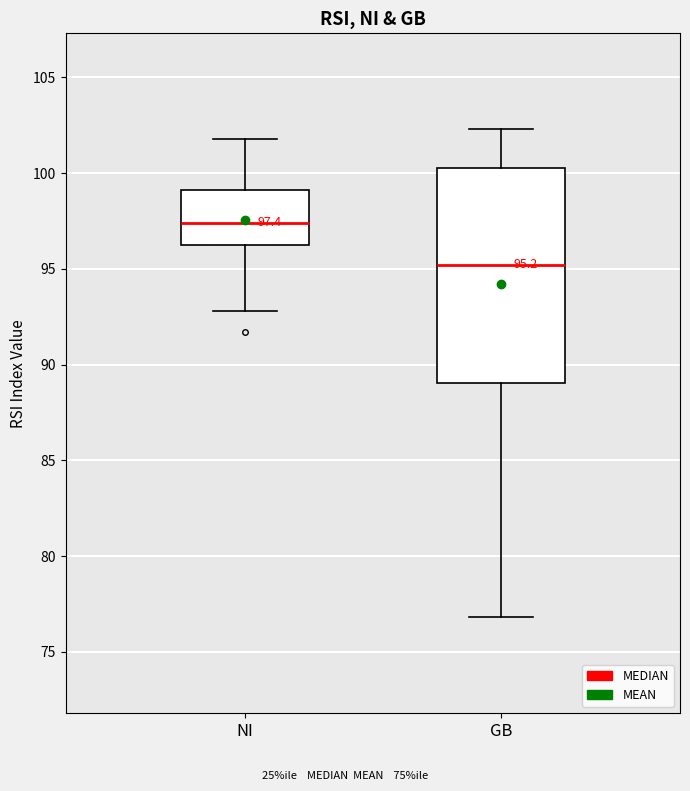

Comparing the boxes themselves (not the whiskers), which one is the tallest?

GB